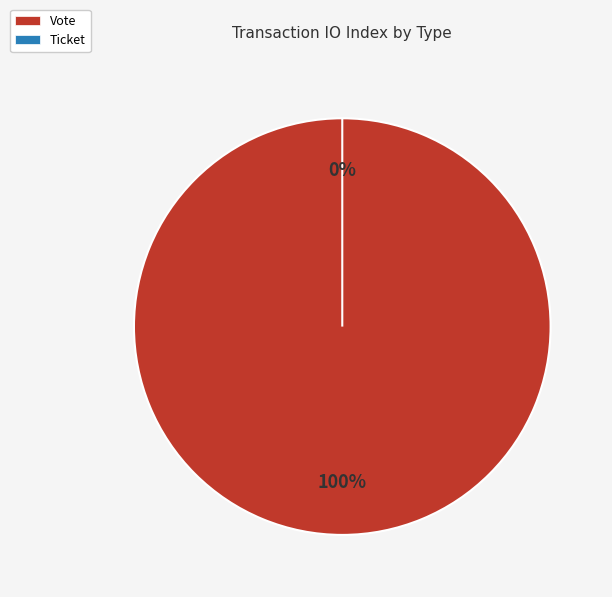

The Vote slice represents 99% of the pie. True or false?

False